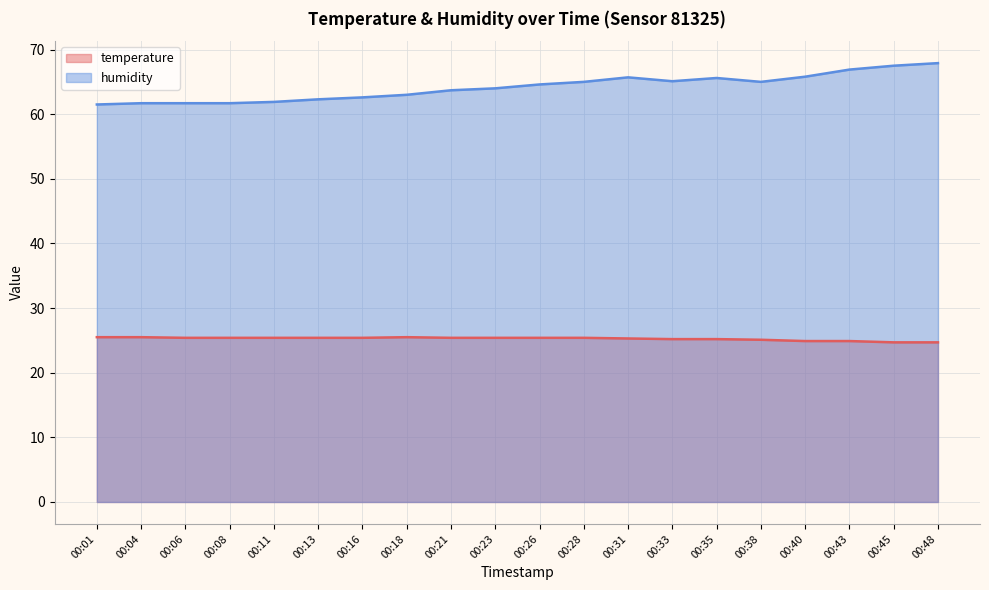

Reading left to right, what are all the values shown in this chart?

temperature: 25.5	25.5	25.4	25.4	25.4	25.4	25.4	25.5	25.4	25.4	25.4	25.4	25.3	25.2	25.2	25.1	24.9	24.9	24.7	24.7
humidity: 61.5	61.7	61.7	61.7	61.9	62.3	62.6	63.0	63.7	64.0	64.6	65.0	65.7	65.1	65.6	65.0	65.8	66.9	67.5	67.9